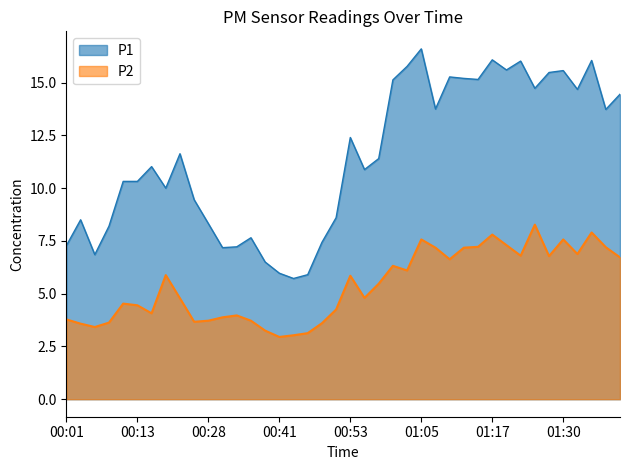

Count the number of data series in this chart.

2